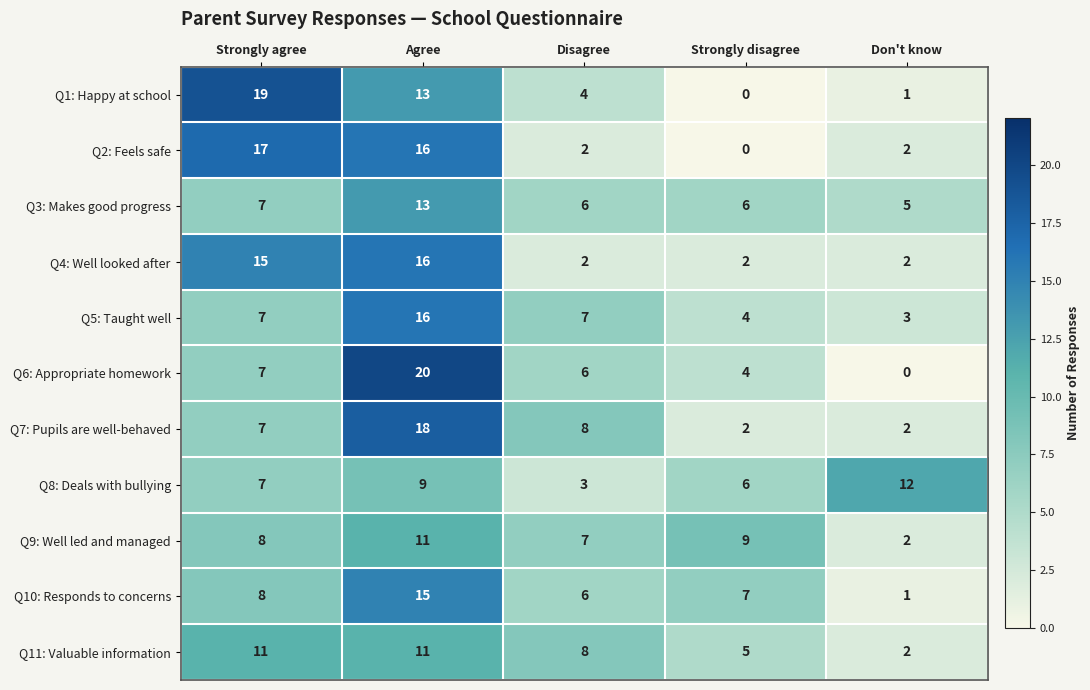

Is it true that Q5: Taught well equals 13 at Disagree?

False